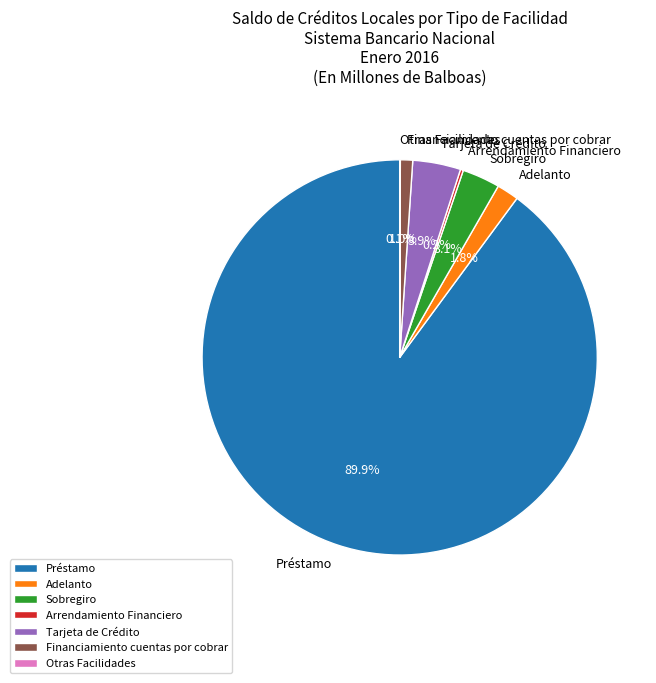

Which category accounts for the majority?

Préstamo